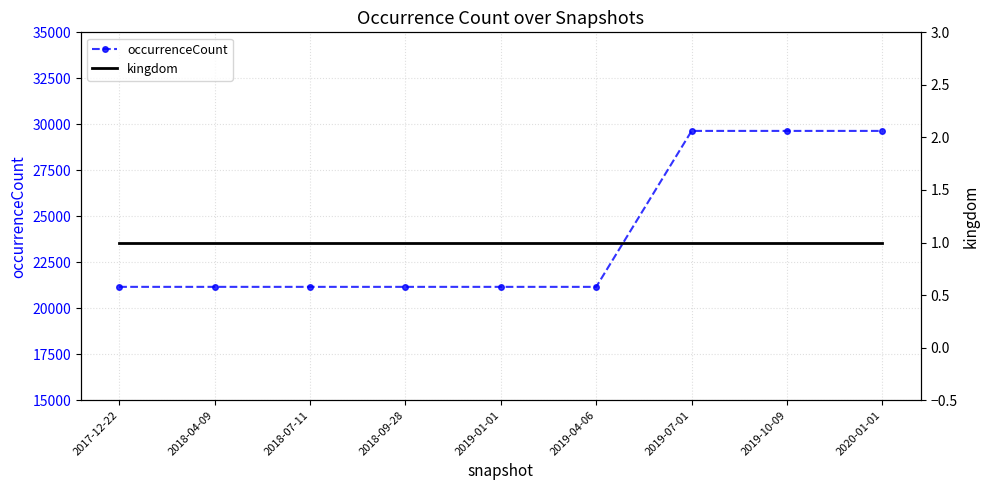

Reading left to right, transcribe all the data shown in this chart.

occurrenceCount: 21161	21161	21161	21161	21161	21161	29640	29640	29640
kingdom: 1	1	1	1	1	1	1	1	1